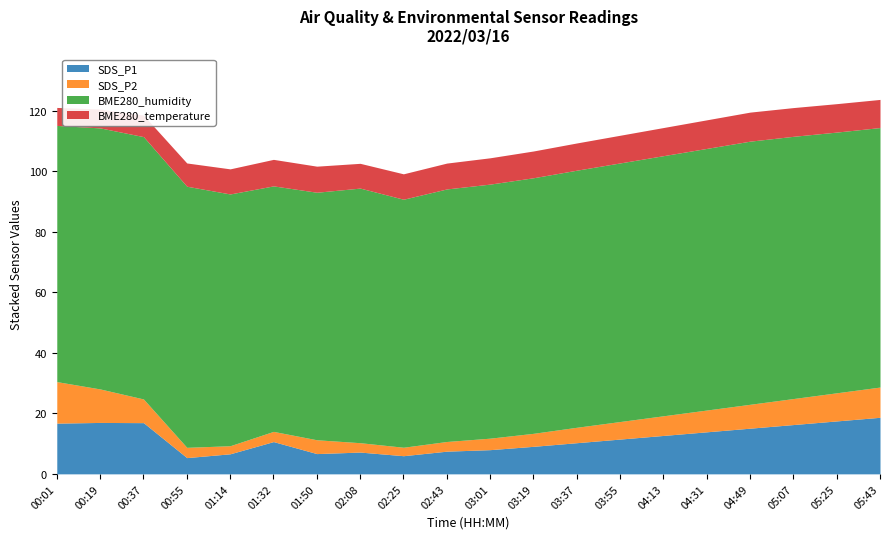

True or false: SDS_P2 and SDS_P1 cross at least once.

False